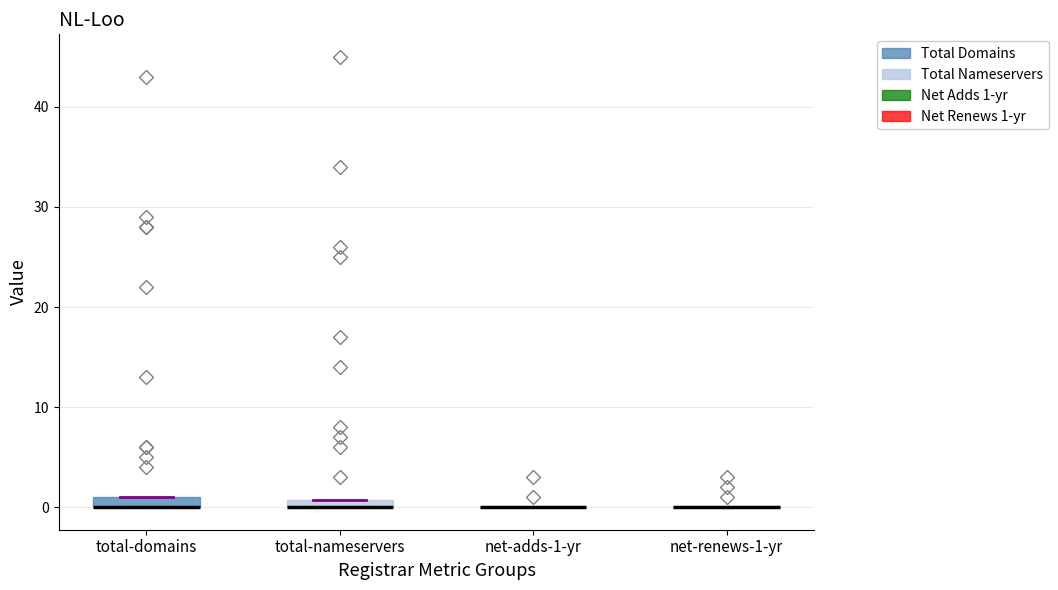

Where is the lower edge of the box for total-nameservers on the y-axis? The values are not printed on the chart, so give them approximately, as read against the axis.

0